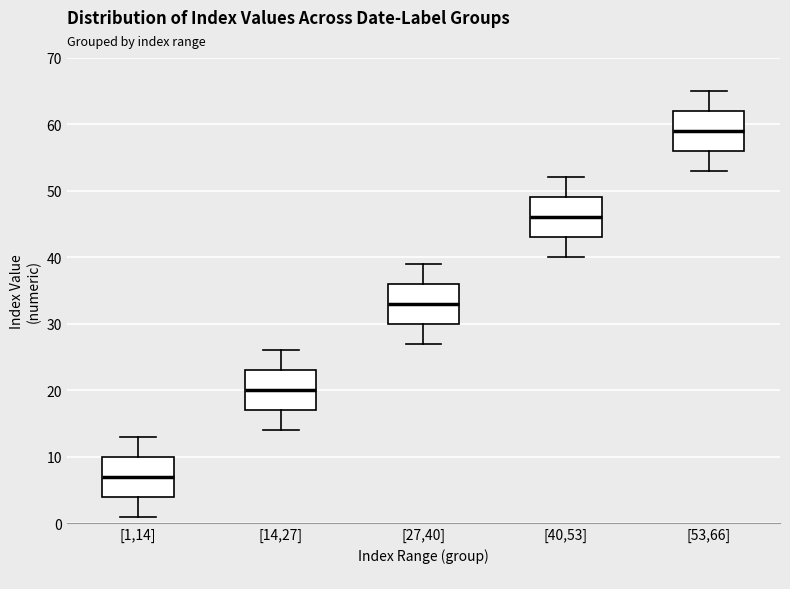

Reading left to right, read every box against the y-axis: the position of its median line, the range the box covers, and the ends of its whiskers. The values are not printed on the chart, so give them approximately, as read against the axis.

[1,14]: median 7, box 4 to 10, whiskers 1 to 13
[14,27]: median 20, box 17 to 23, whiskers 14 to 26
[27,40]: median 33, box 30 to 36, whiskers 27 to 39
[40,53]: median 46, box 43 to 49, whiskers 40 to 52
[53,66]: median 59, box 56 to 62, whiskers 53 to 65